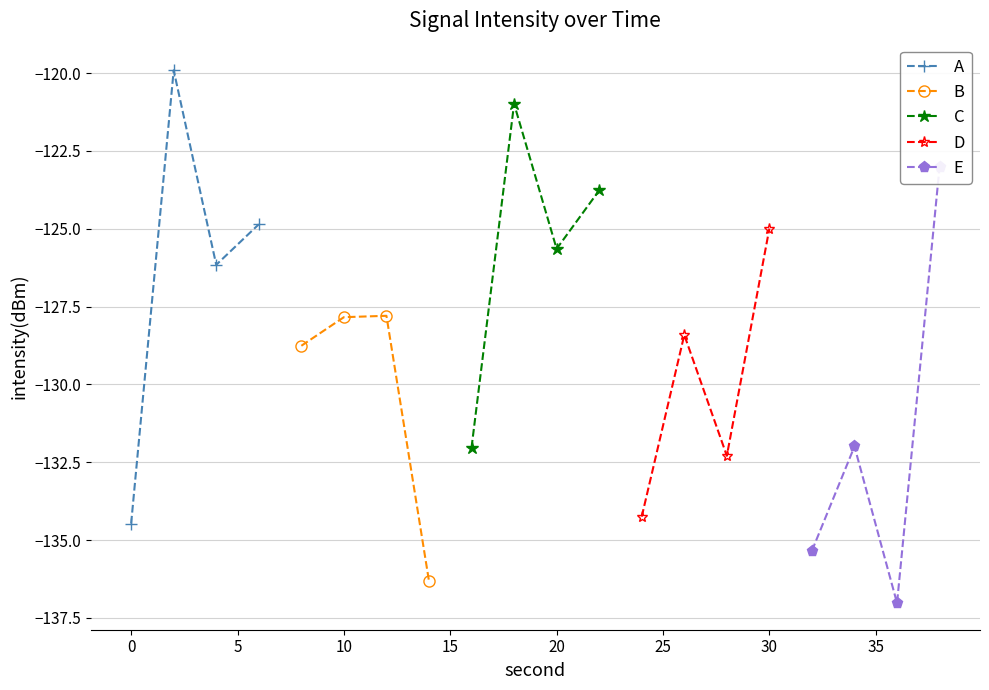

True or false: A has more than 1 interior local peaks.

False